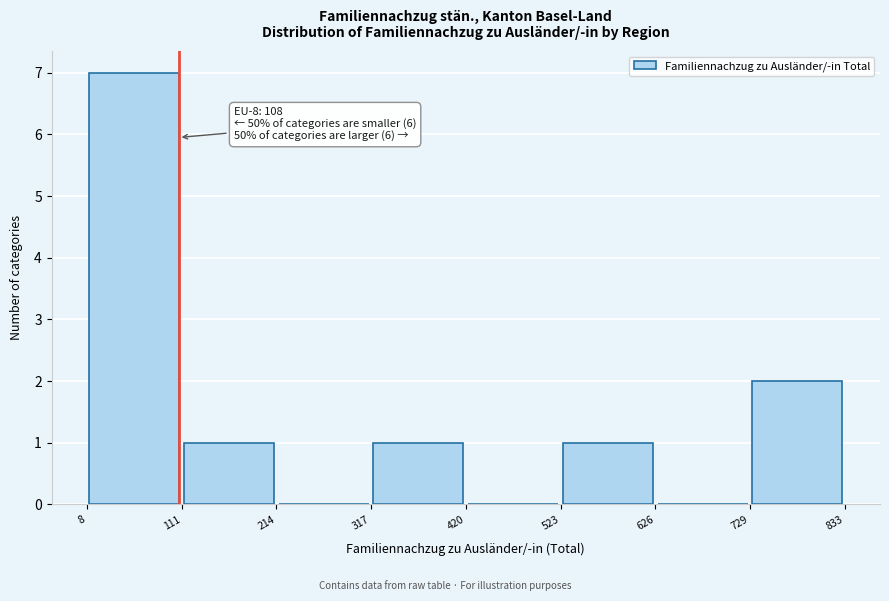

Over which range of the x-axis is the bar tallest?

8 to 111